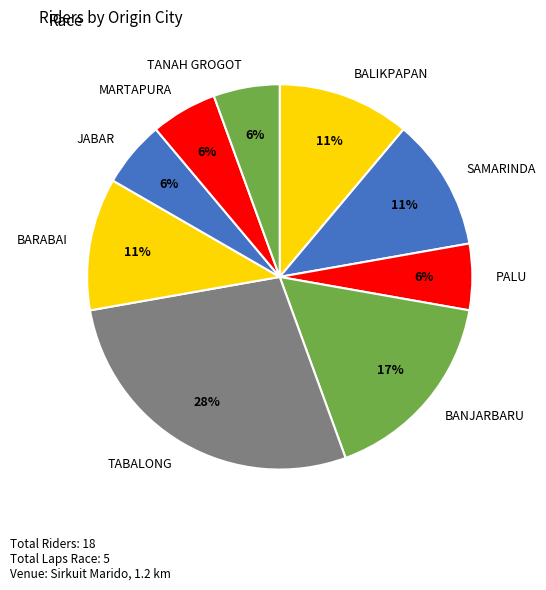

How many slices are in this pie chart?

9